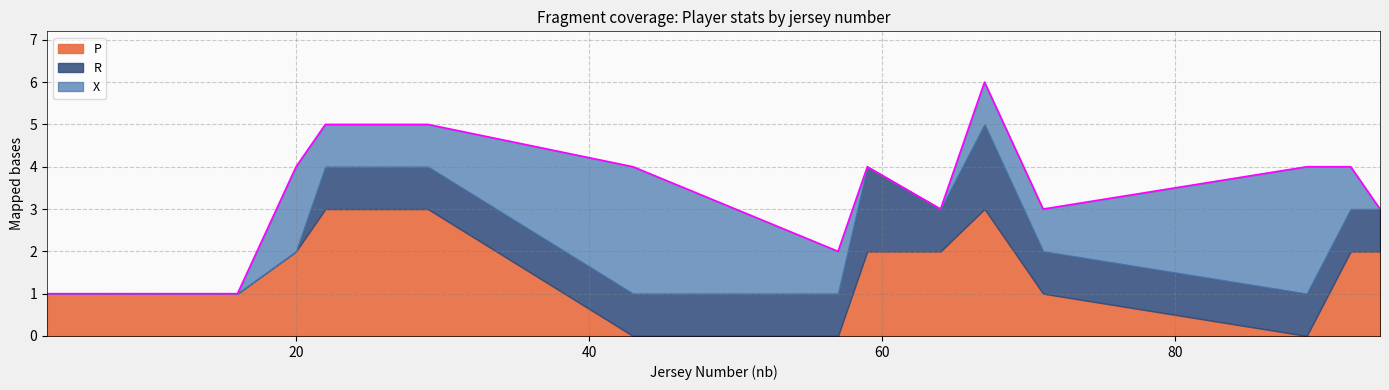

Is the value of P at 59 greater than the value of X at 22?

Yes